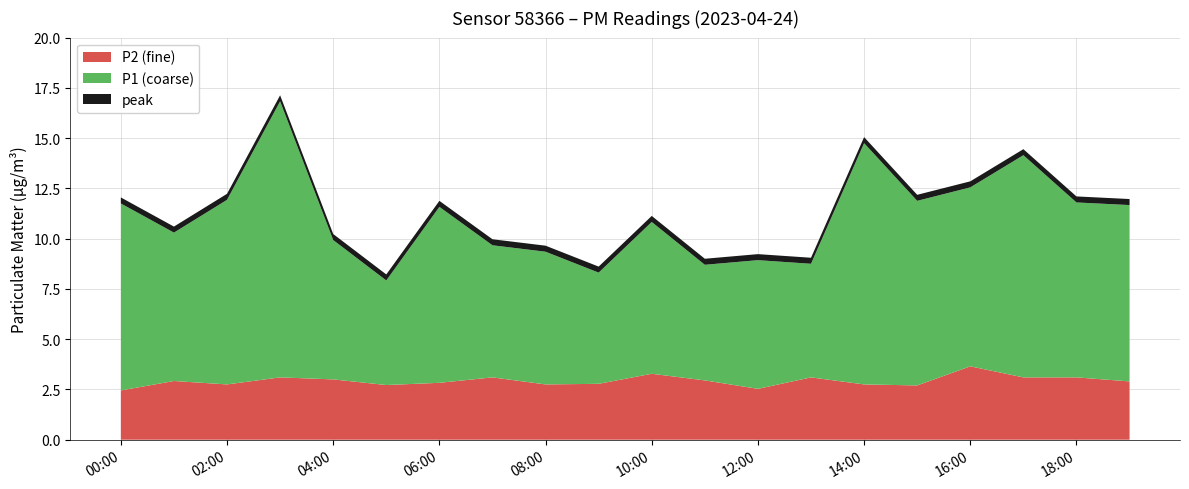

Reading left to right, list all the values displayed in this chart.

P2: 2.5	2.9	2.8	3.1	3.0	2.7	2.8	3.1	2.8	2.8	3.3	3.0	2.5	3.1	2.8	2.7	3.6	3.1	3.1	2.9
P1: 9.3	7.4	9.2	13.7	6.9	5.2	8.8	6.6	6.6	5.5	7.5	5.8	6.4	5.7	12.0	9.2	8.9	11.1	8.7	8.8